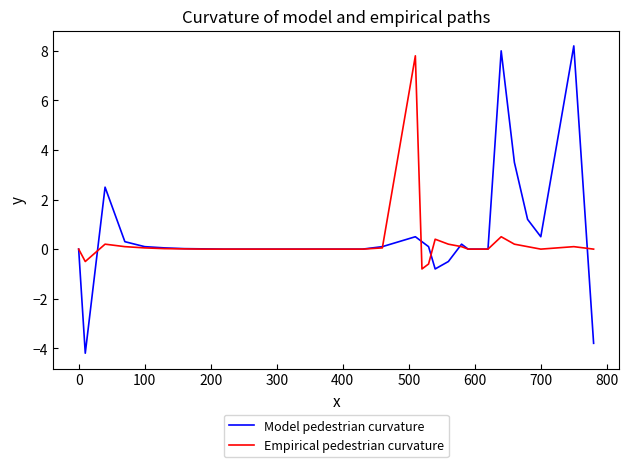

What are all the series names shown in the legend?

Model pedestrian curvature, Empirical pedestrian curvature